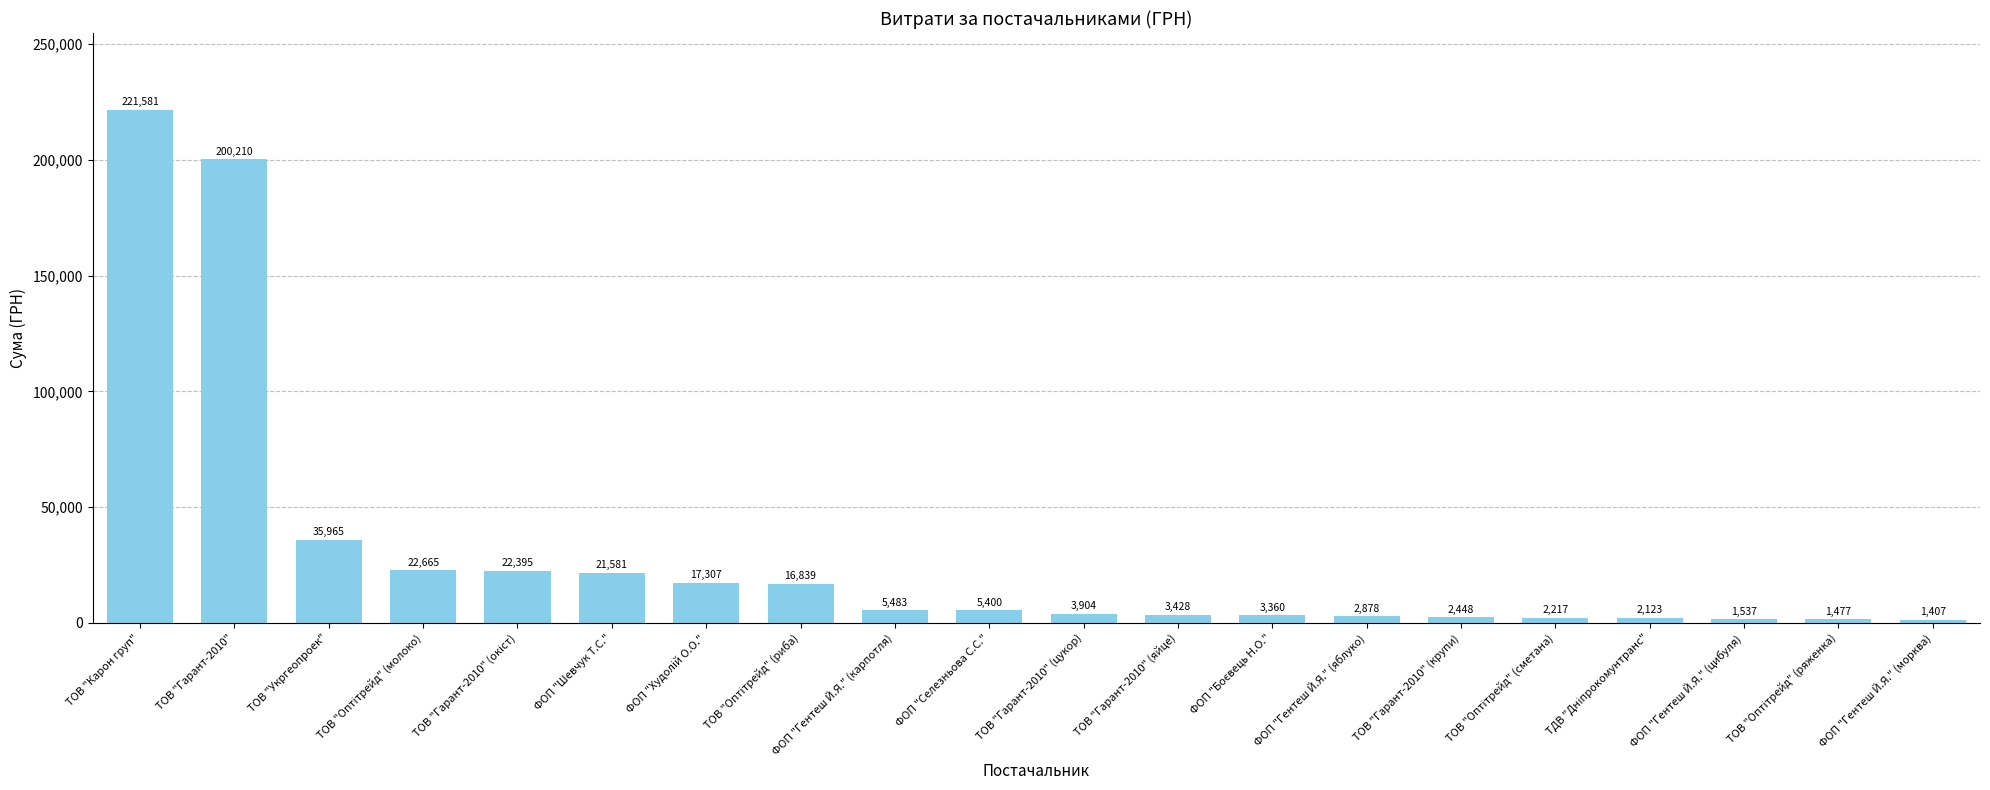

True or false: the data shows 1537.0 at ФОП "Гентеш Й.Я." (цибуля).

True